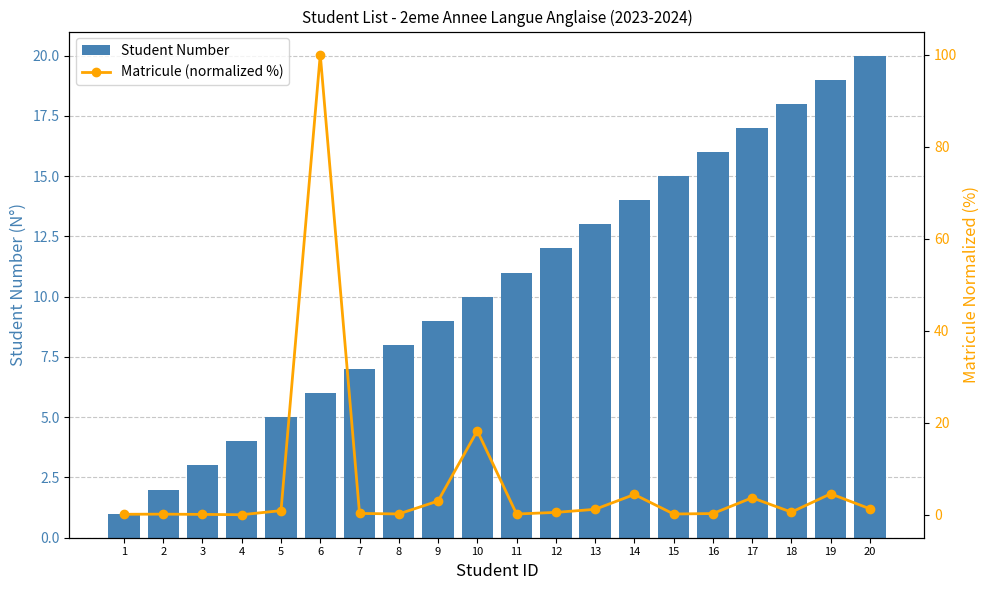

Reading right to left, transcribe all the data shown in this chart.

Student Number: 20=20.0	19=19.0	18=18.0	17=17.0	16=16.0	15=15.0	14=14.0	13=13.0	12=12.0	11=11.0	10=10.0	9=9.0	8=8.0	7=7.0	6=6.0	5=5.0	4=4.0	3=3.0	2=2.0	1=1.0
Matricule (normalized %): 20=1.3	19=4.5	18=0.6	17=3.7	16=0.3	15=0.2	14=4.4	13=1.2	12=0.5	11=0.2	10=18.2	9=3.0	8=0.2	7=0.3	6=100.0	5=0.9	4=0.0	3=0.1	2=0.1	1=0.1